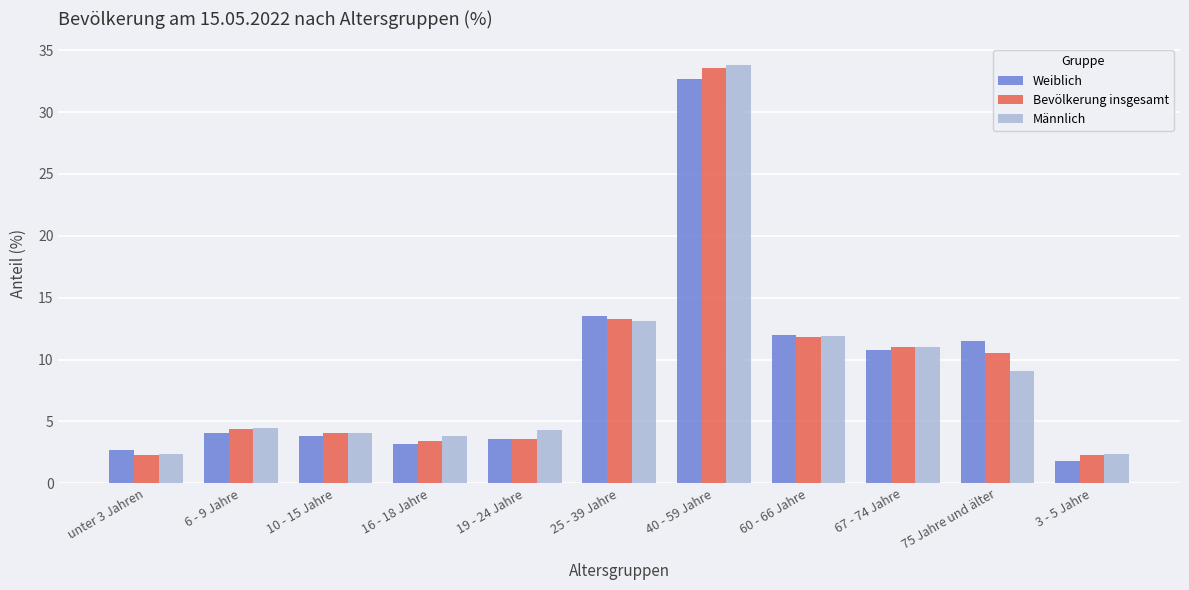

What is the lowest value of the Bevölkerung insgesamt series?

2.3